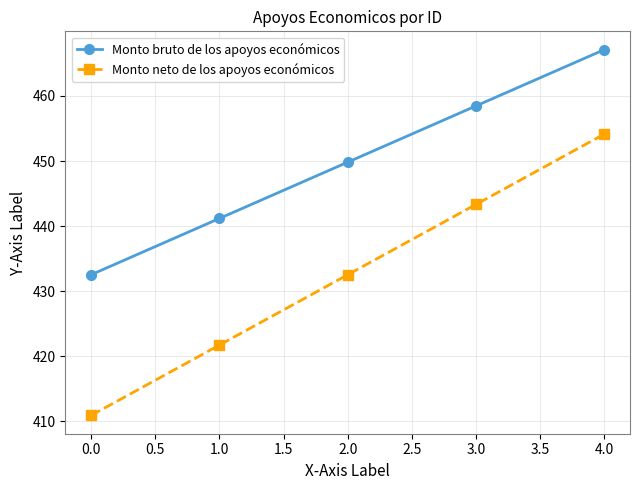

True or false: Monto neto de los apoyos económicos and Monto bruto de los apoyos económicos cross at least once.

False